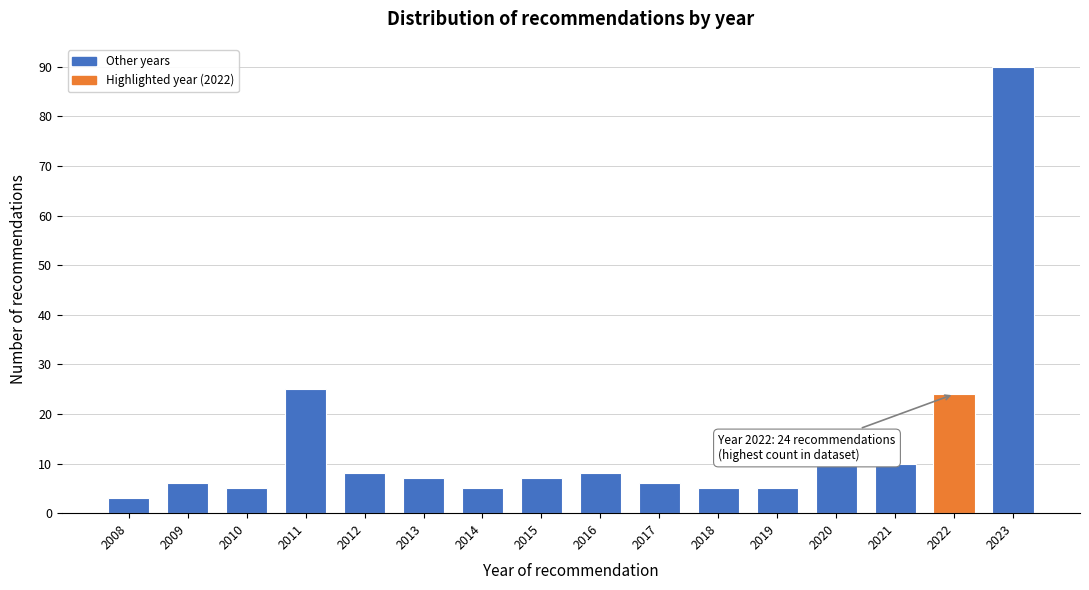

Reading right to left, list all the values displayed in this chart.

90	24	10	10	5	5	6	8	7	5	7	8	25	5	6	3